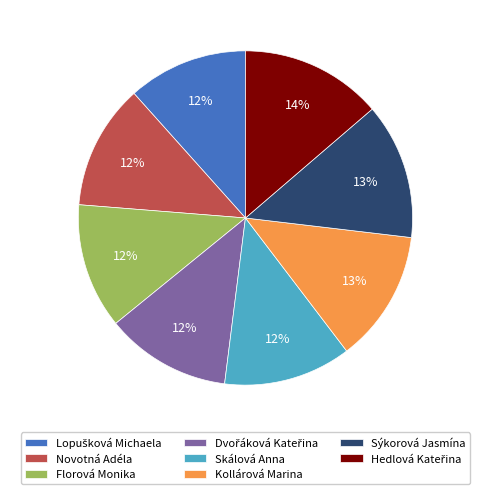

The Novotná Adéla slice represents 26% of the pie. True or false?

False